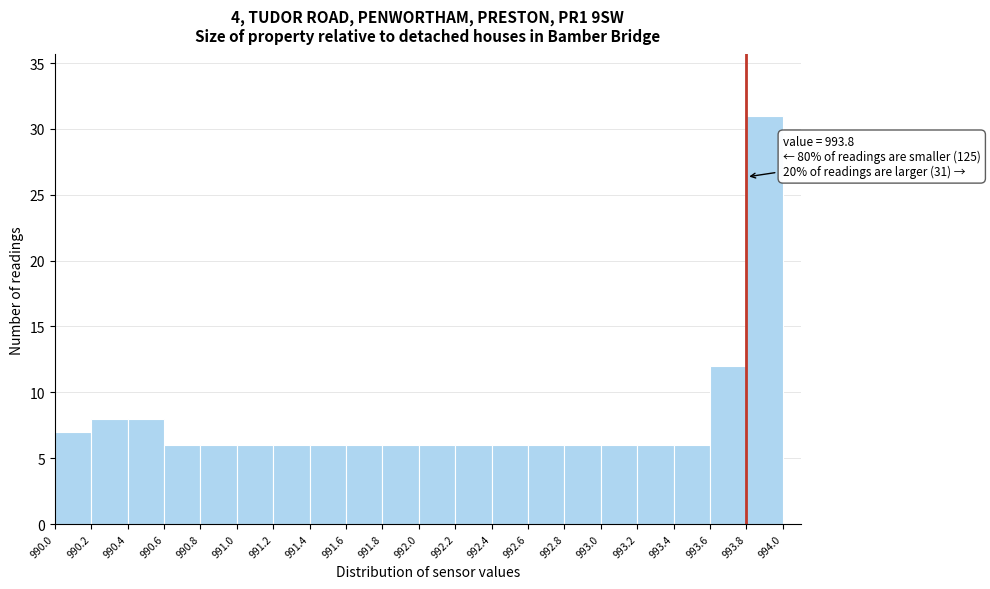

Which range on the x-axis has the tallest bar?

993.8 to 994.0